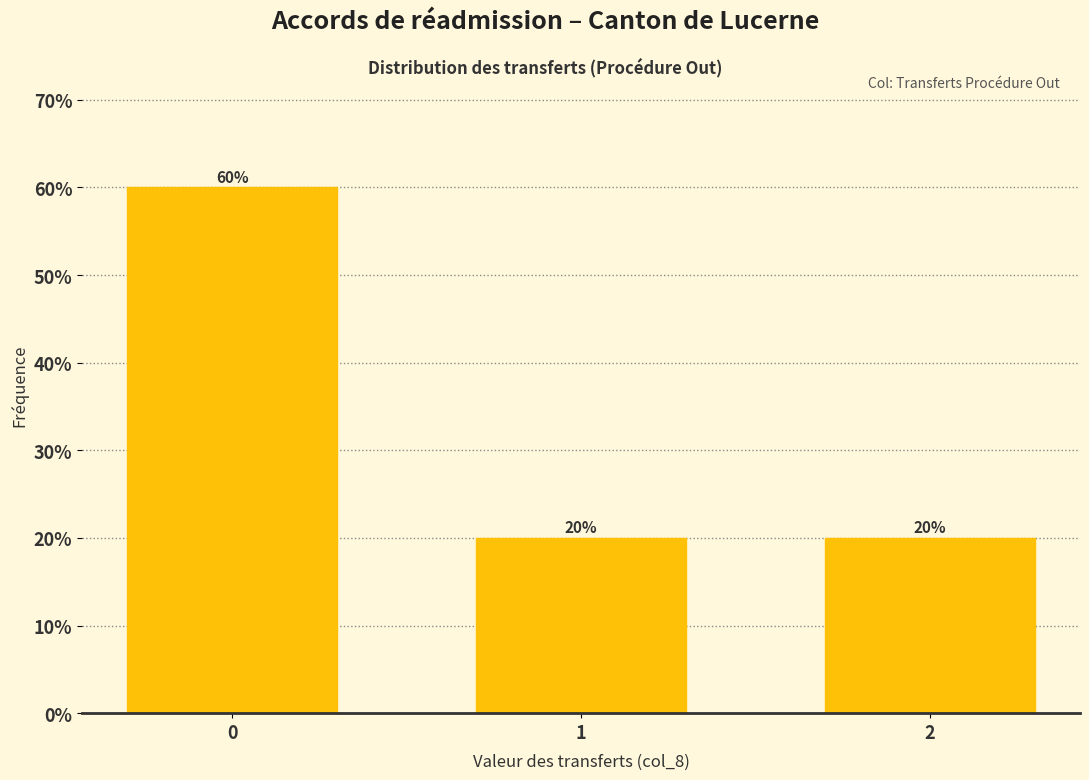

Reading right to left, list all the values displayed in this chart.

2=20	1=20	0=60